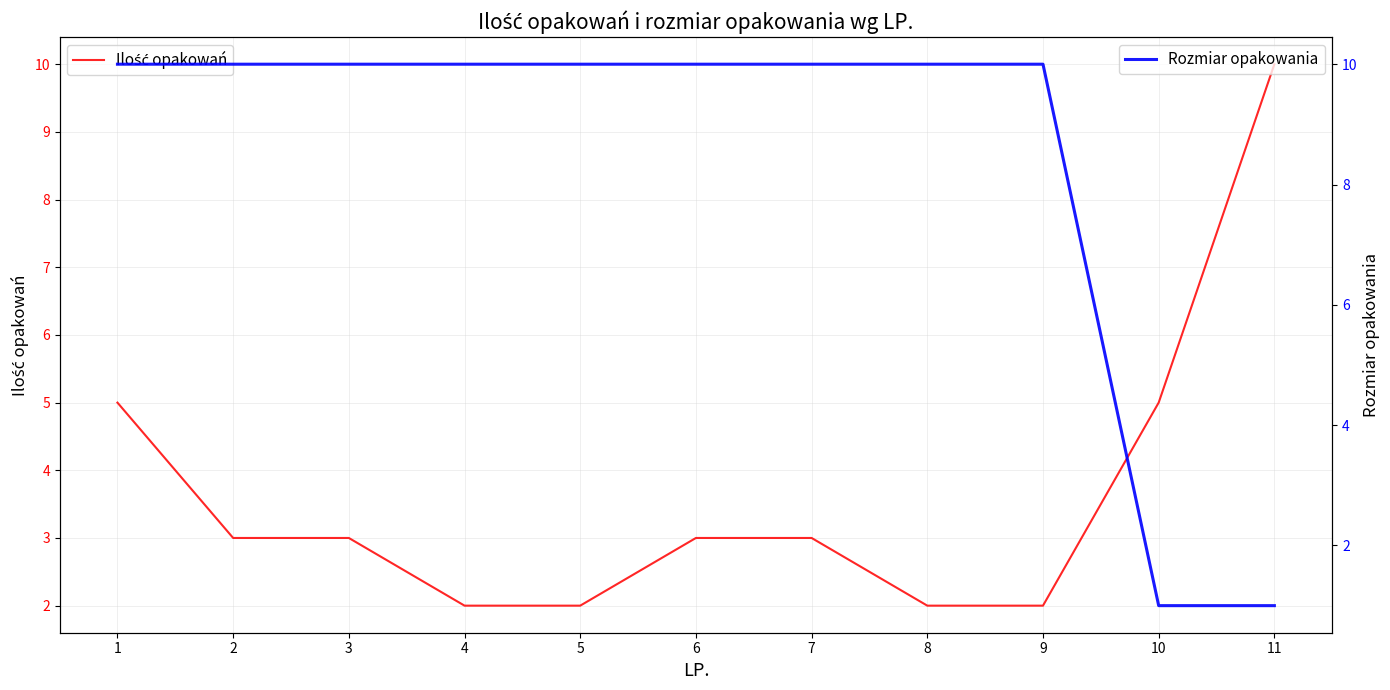

What are all the series names shown in the legend?

Ilość opakowań, Rozmiar opakowania